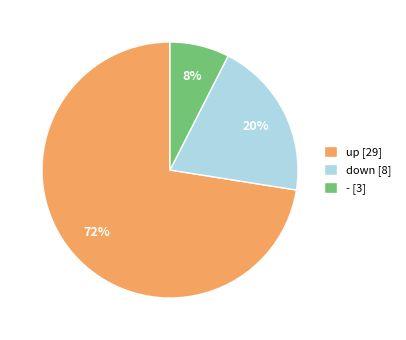

Is the sum of - [3] and down [8] greater than half?

No